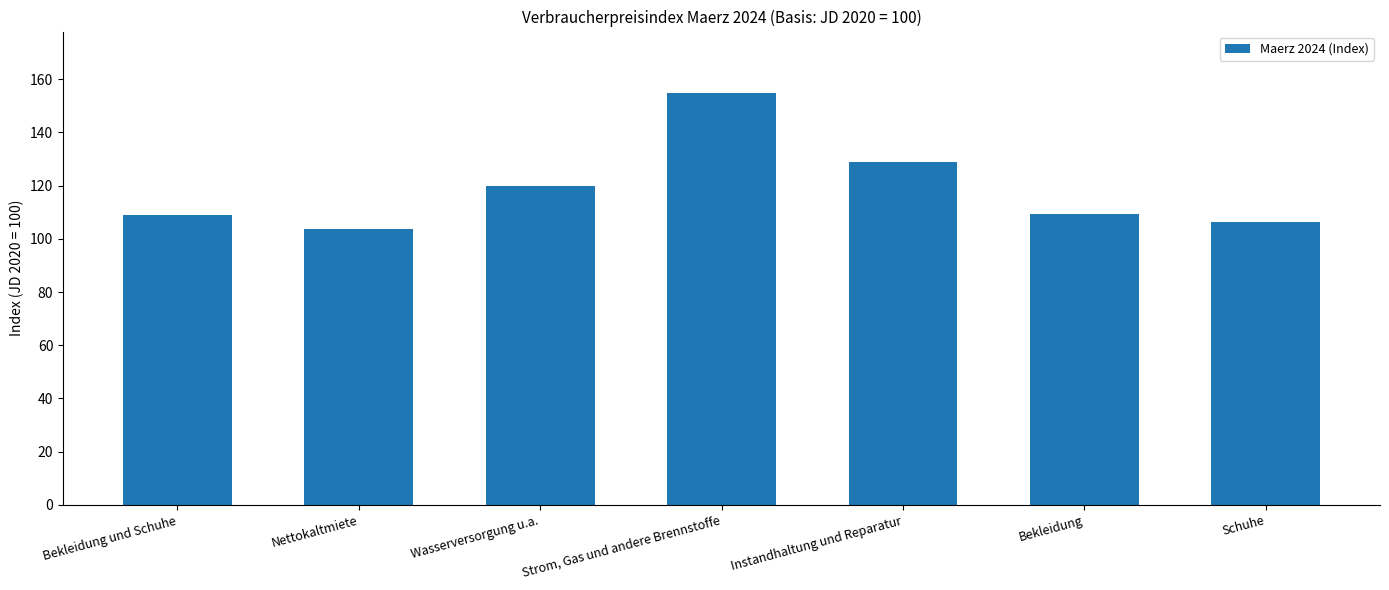

List the labels in order of value, largest first.

Strom, Gas und andere Brennstoffe, Instandhaltung und Reparatur, Wasserversorgung u.a., Bekleidung, Bekleidung und Schuhe, Schuhe, Nettokaltmiete